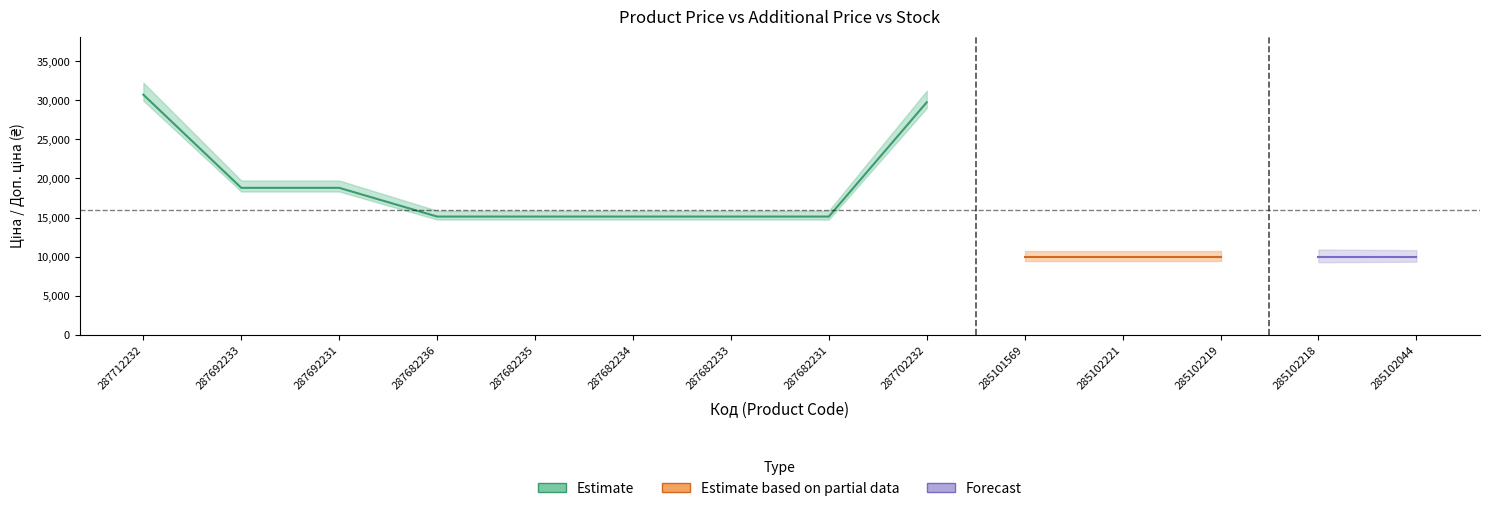

How many lines are shown in the chart?

3